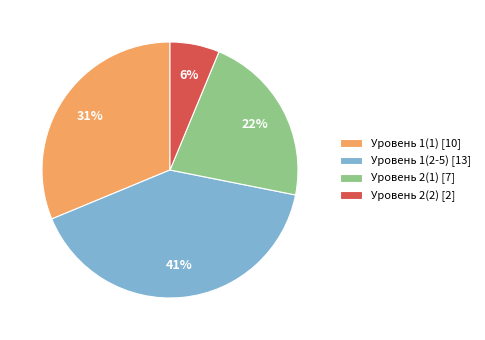

True or false: Уровень 2(2) [2] accounts for 6% of the total.

True